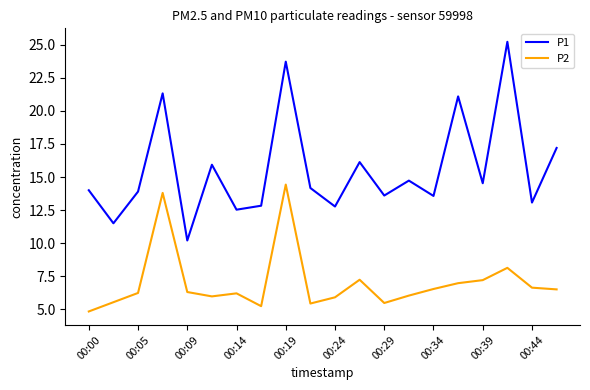

What is the difference between the maximum and minimum values in the P2 series?

9.6